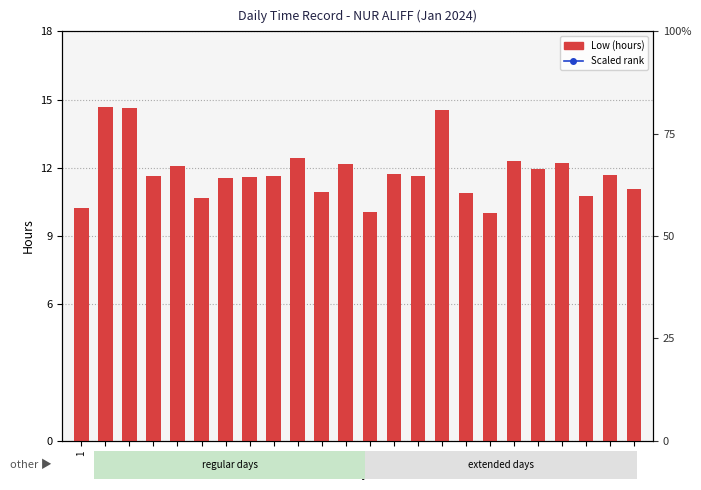

The Low (hours) series shows 18.4 at 9. True or false?

False